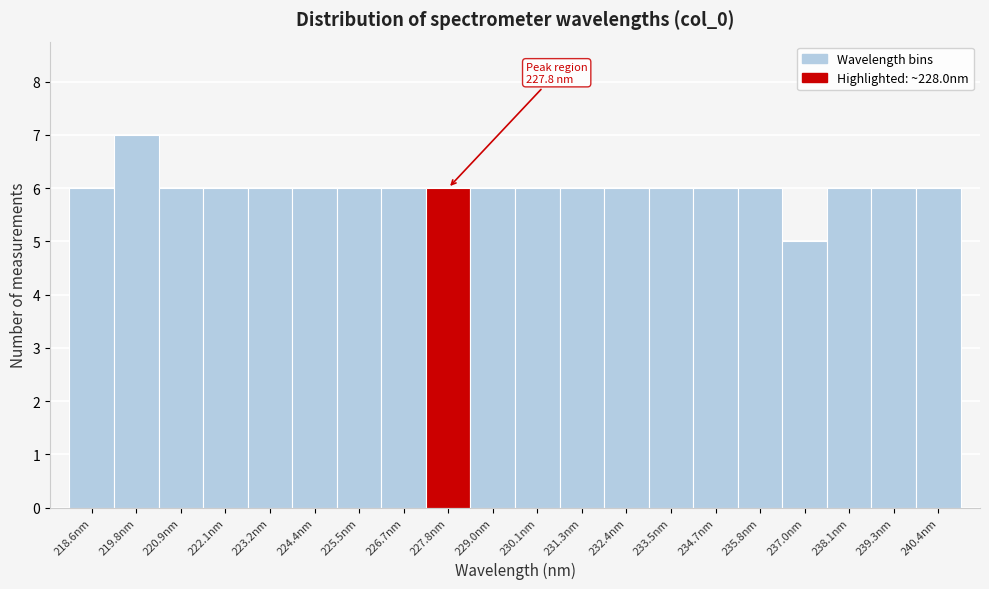

Over which range of the x-axis is the bar tallest?

219.2 to 220.4